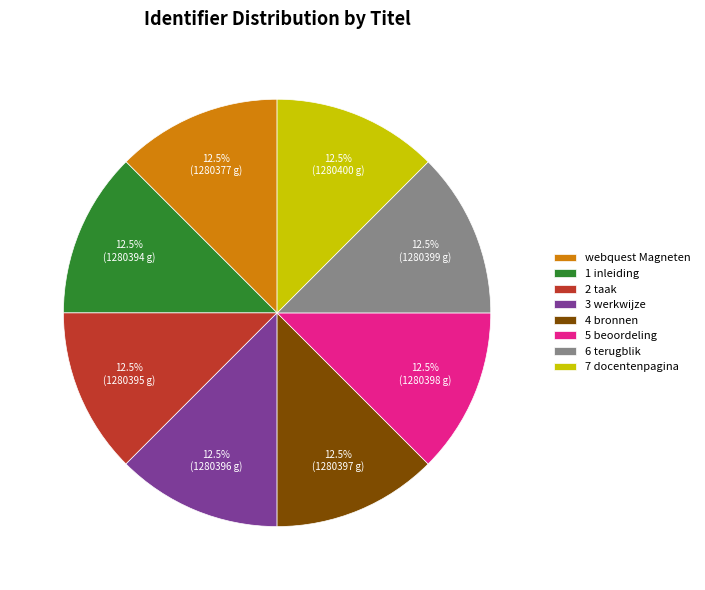

How much of the chart is everything except 2 taak?

87.5%